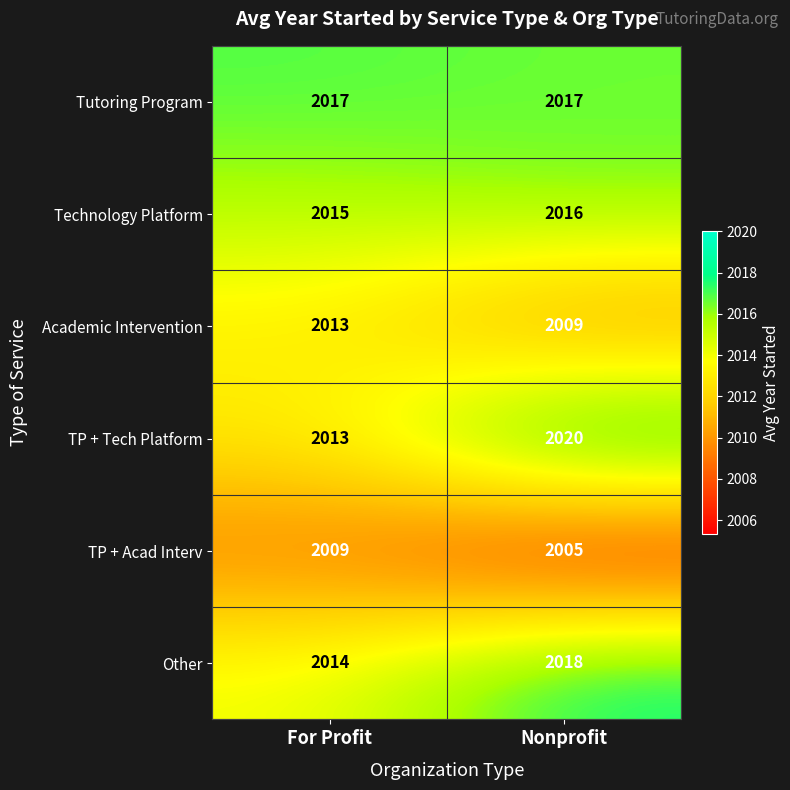

What value does the Technology Platform series have at For Profit?

2015